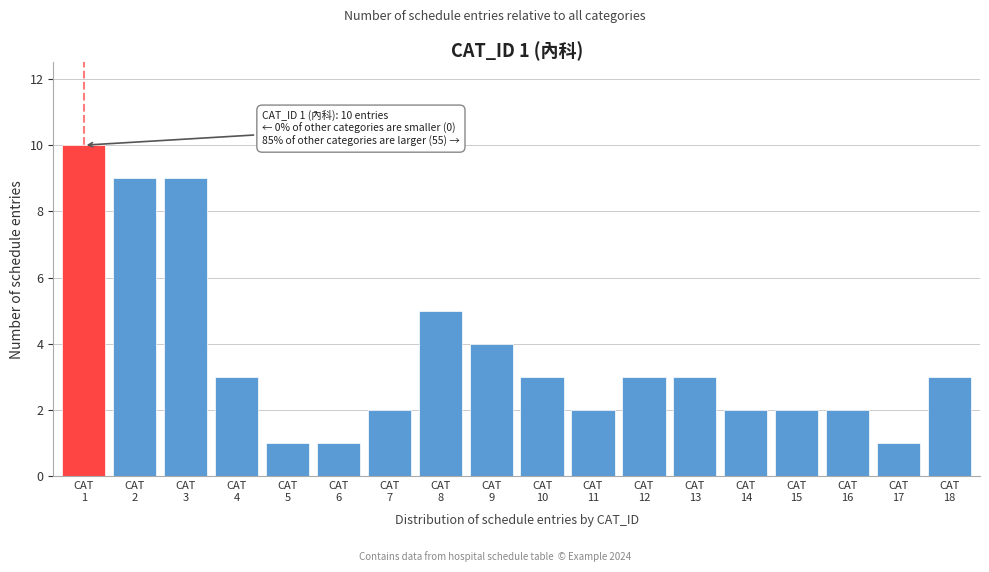

Reading left to right, list all the values displayed in this chart.

10	9	9	3	1	1	2	5	4	3	2	3	3	2	2	2	1	3